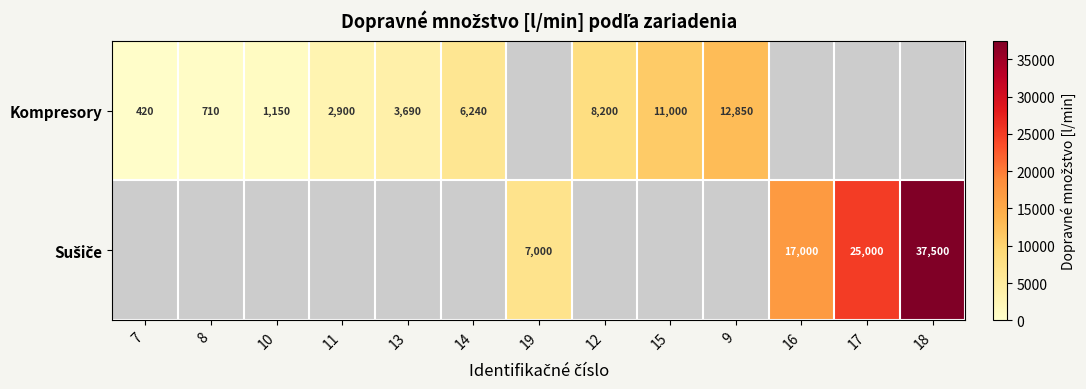

Which has a higher value, 9 or 18?

18